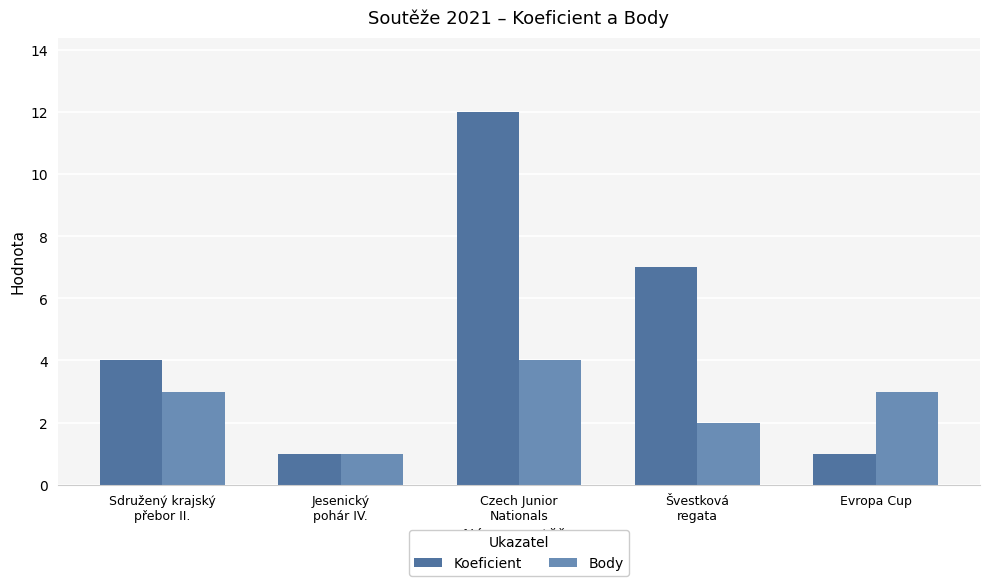

Where is Koeficient nearest to the value 6?

Švestková
regata